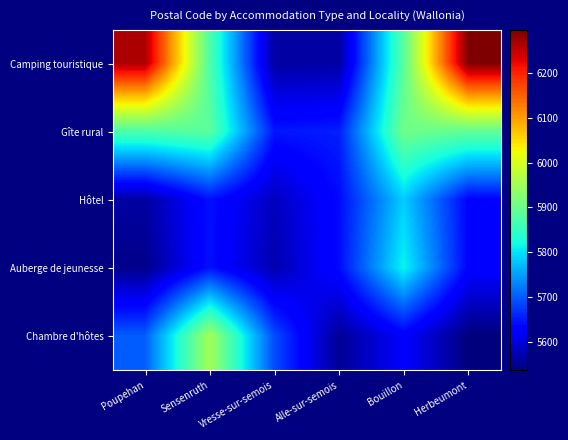

How many distinct data groups are displayed?

5